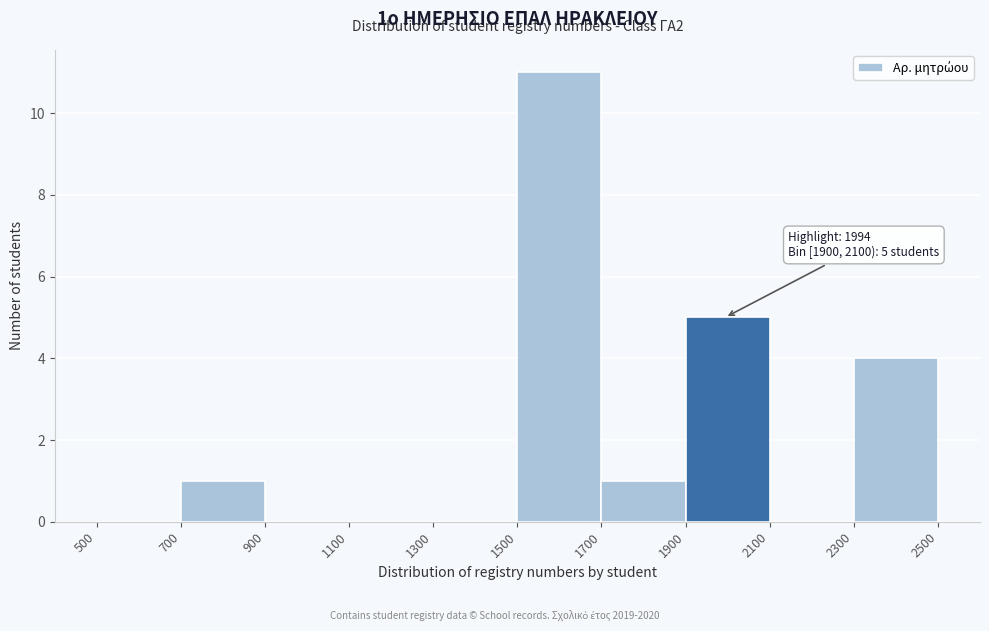

Which range on the x-axis has the tallest bar?

1500 to 1700